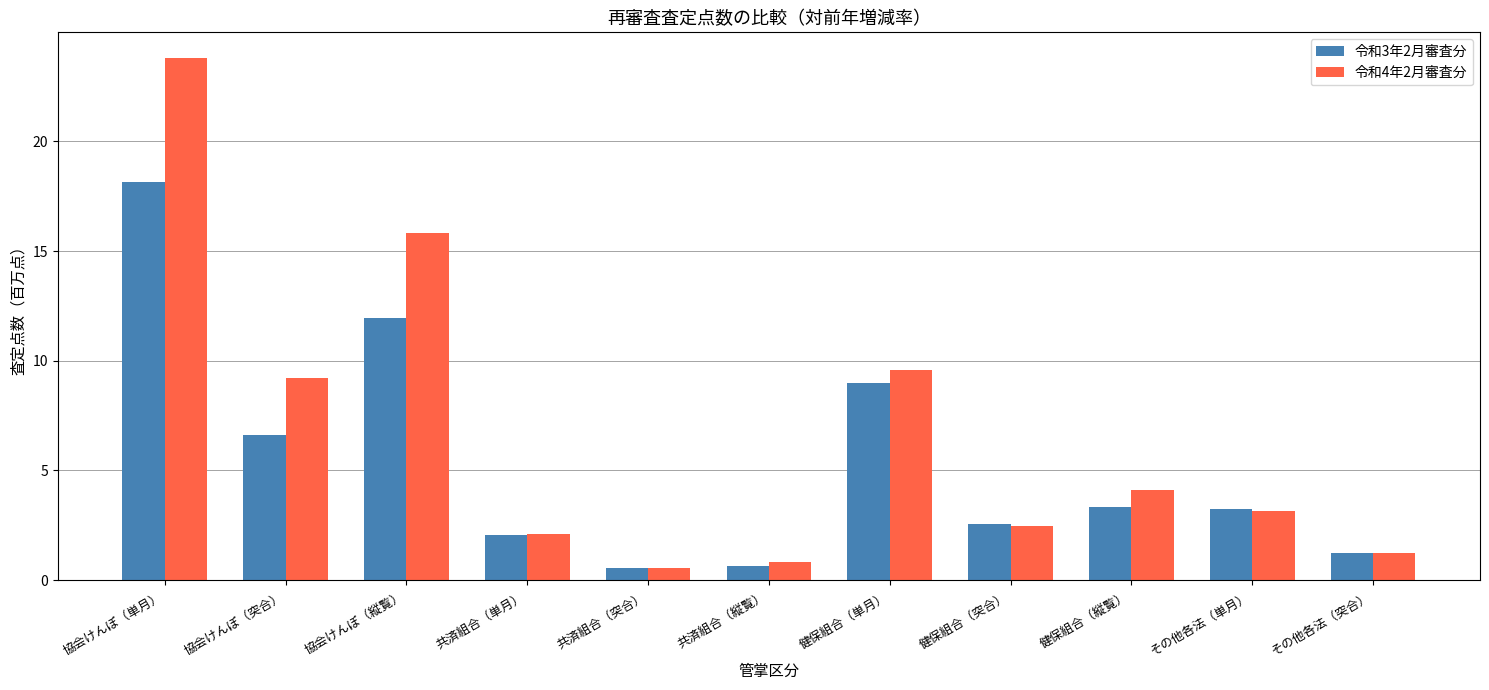

What is the difference between the highest and lowest values at 協会けんぽ（縦覧）?

3.9